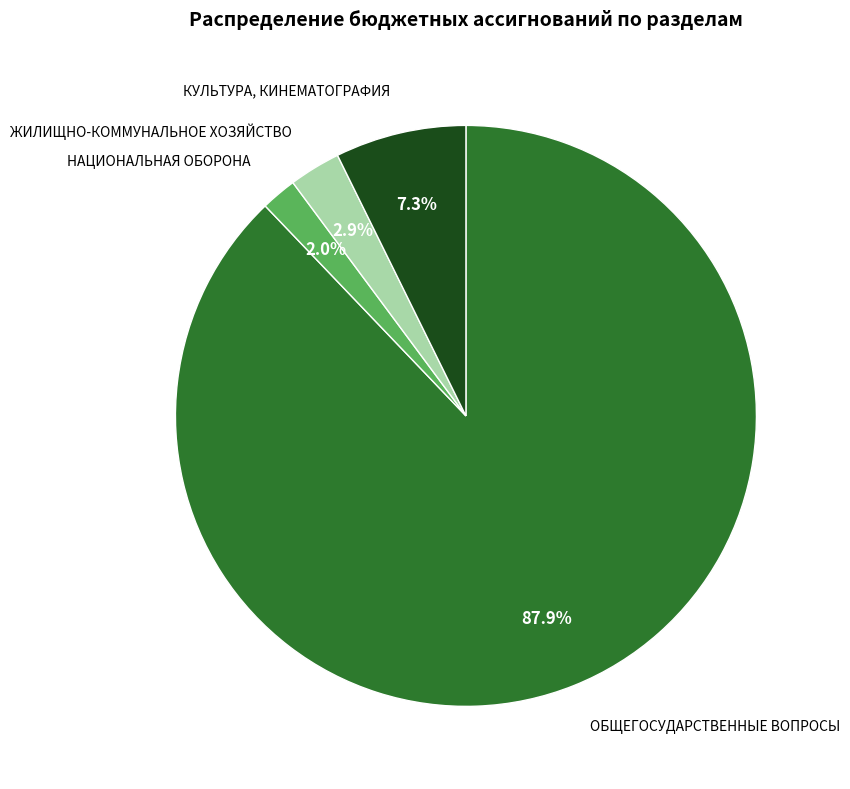

Does any single category account for the majority?

Yes